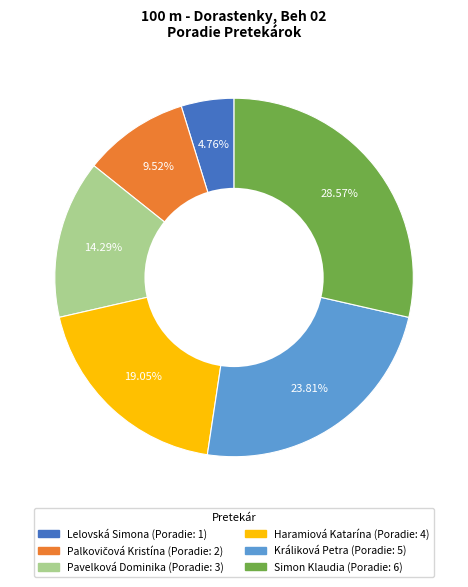

Is it true that Králiková Petra is 24% of the pie?

True